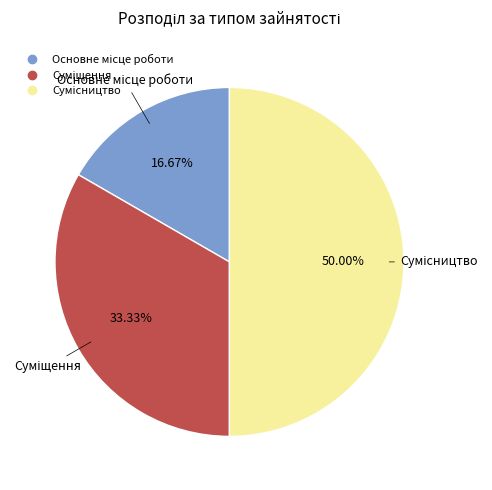

How many segments does this pie chart have?

3